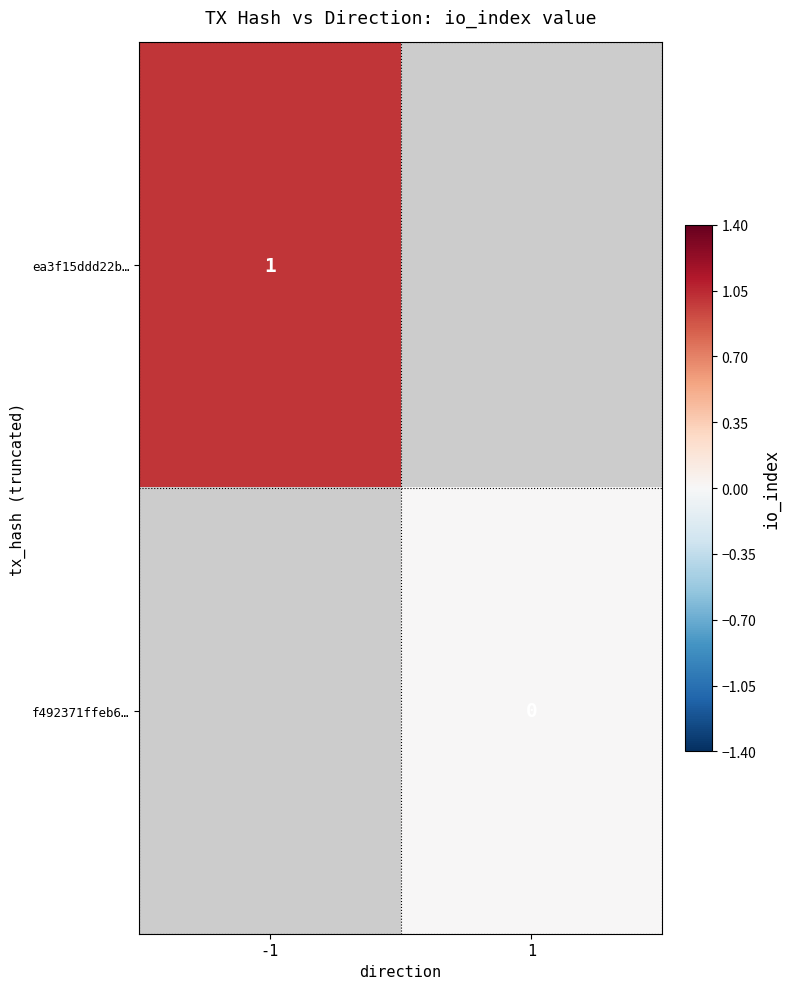

Is it true that ea3f15ddd22b… equals 0 at -1?

False